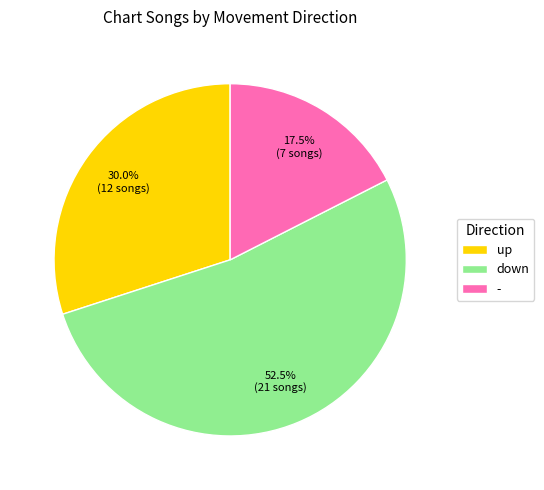

To the nearest percent, what is the difference between the - and down slice percentages?

35%